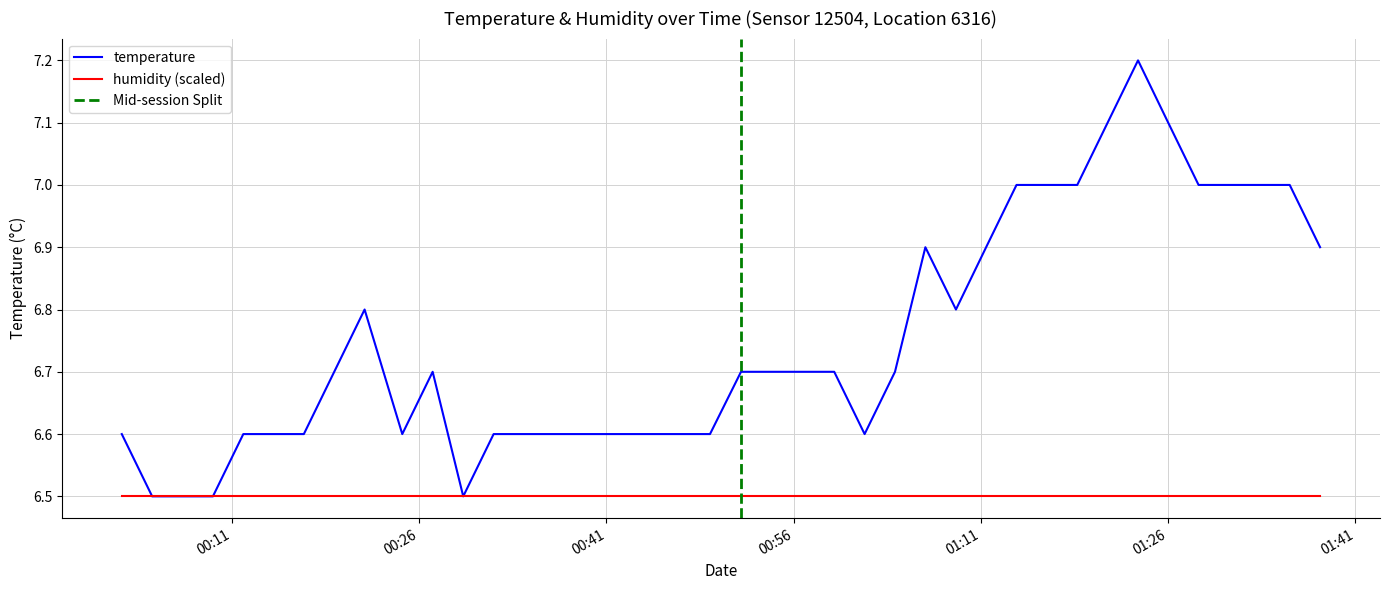

What is the smallest value displayed?

6.5